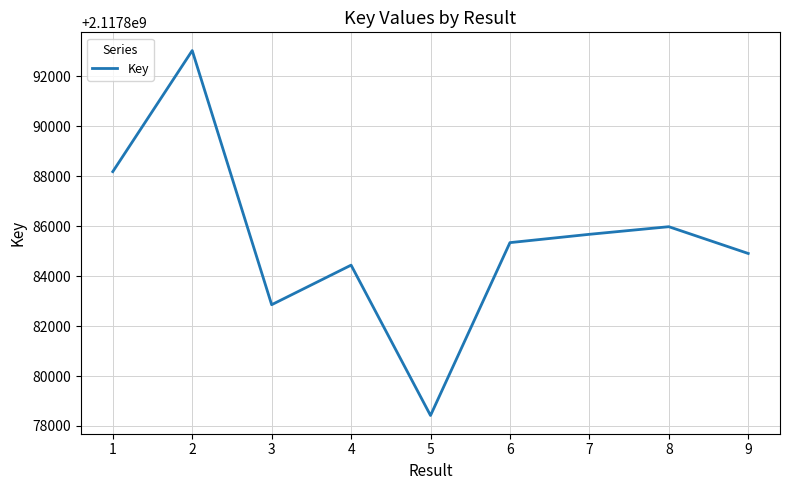

Reading left to right, list all the values displayed in this chart.

2117888181	2117893027	2117882854	2117884438	2117878420	2117885339	2117885672	2117885977	2117884905